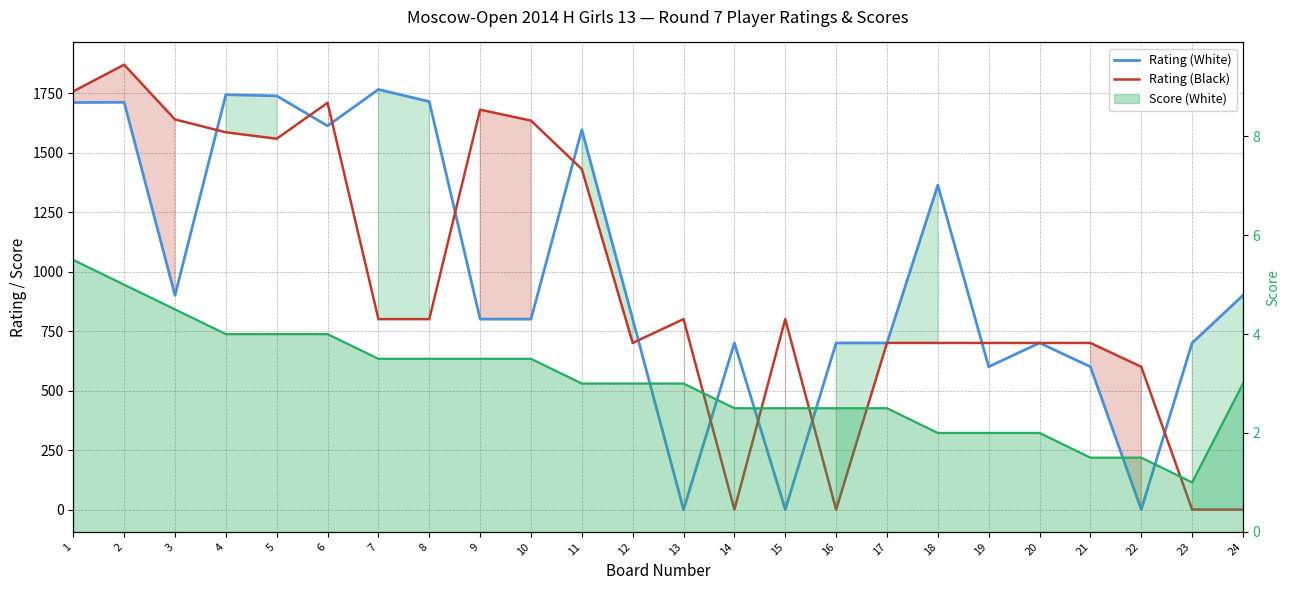

The value of Rating (Black) at 10 is 503. True or false?

False